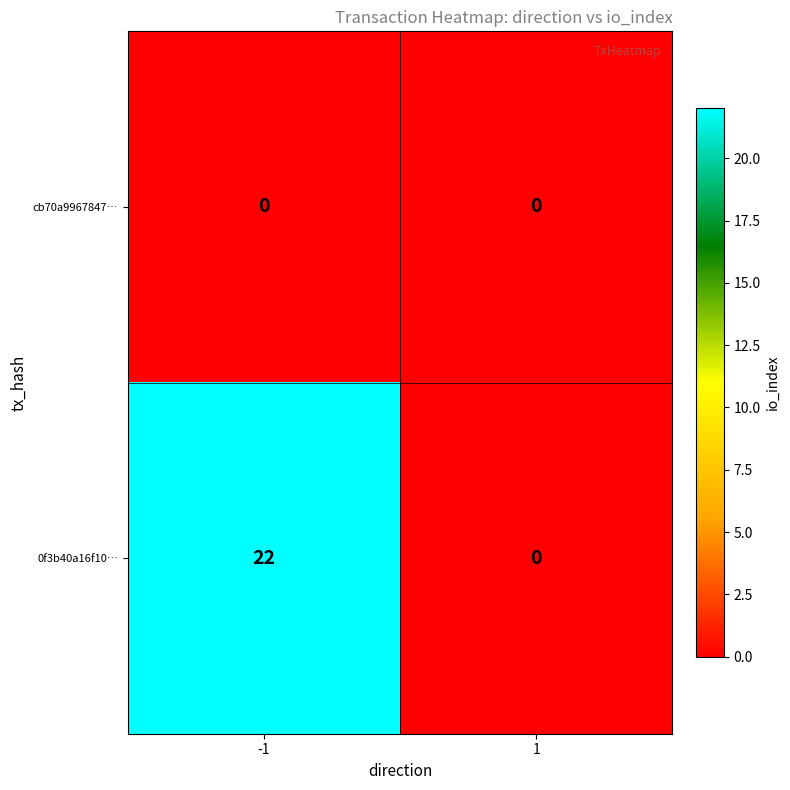

Which series changed the most between -1 and 1?

0f3b40a16f10…